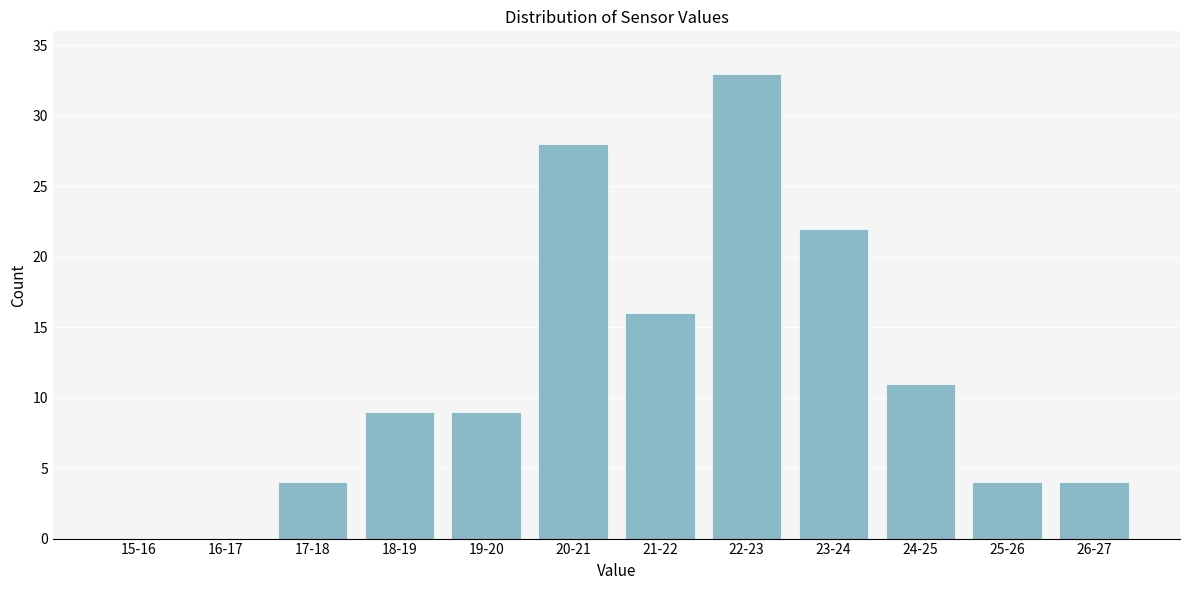

Reading left to right, extract all data points from this chart.

15-16=0	16-17=0	17-18=4	18-19=9	19-20=9	20-21=28	21-22=16	22-23=33	23-24=22	24-25=11	25-26=4	26-27=4